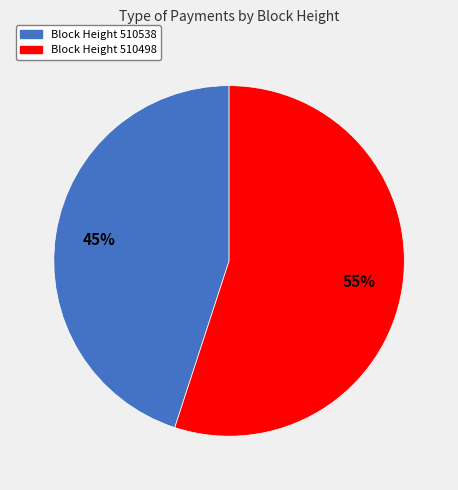

To the nearest percent, what is the average slice percentage?

50%